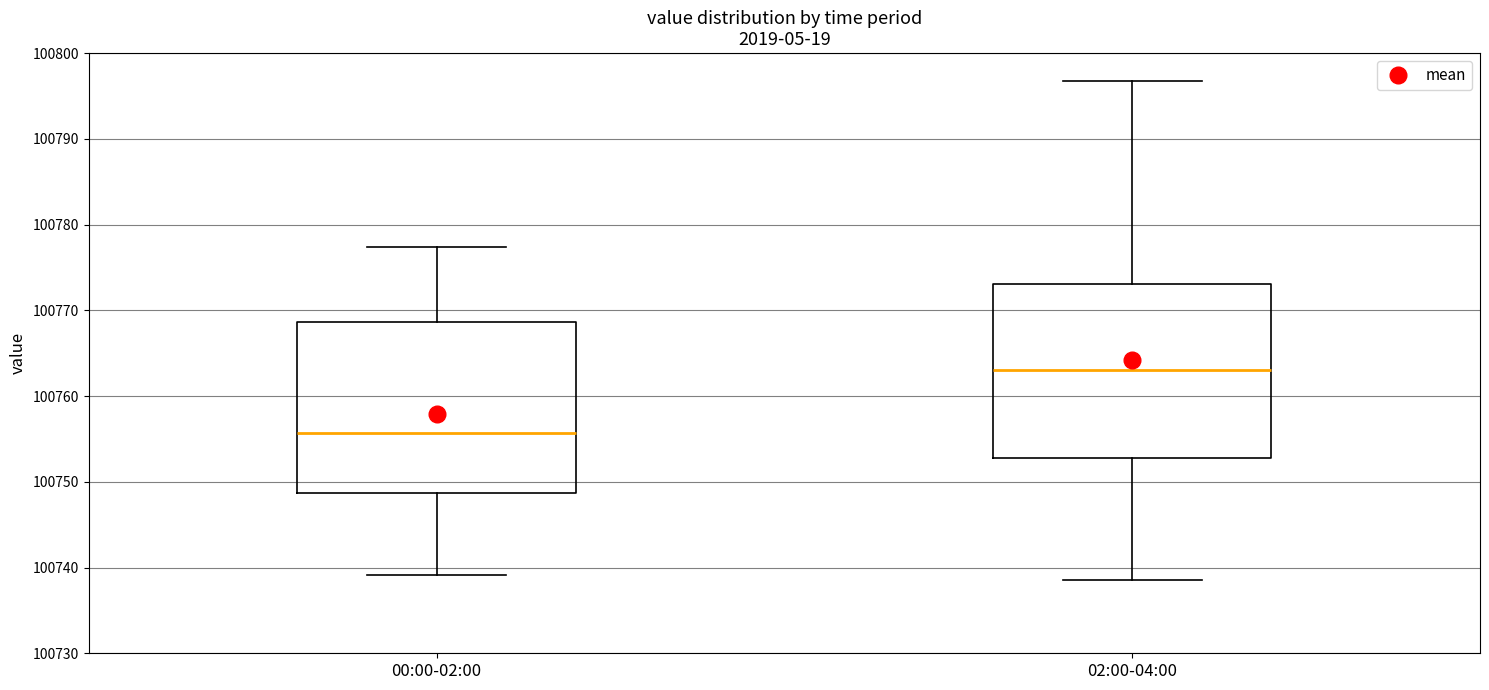

Reading left to right, transcribe this box plot: for each box, give where its median line is, the range the box spans, and where its two whiskers end, as read against the y-axis. The values are not printed on the chart, so give them approximately, as read against the axis.

00:00-02:00: median 100756, box 100749 to 100769, whiskers 100739 to 100777
02:00-04:00: median 100763, box 100753 to 100773, whiskers 100739 to 100797